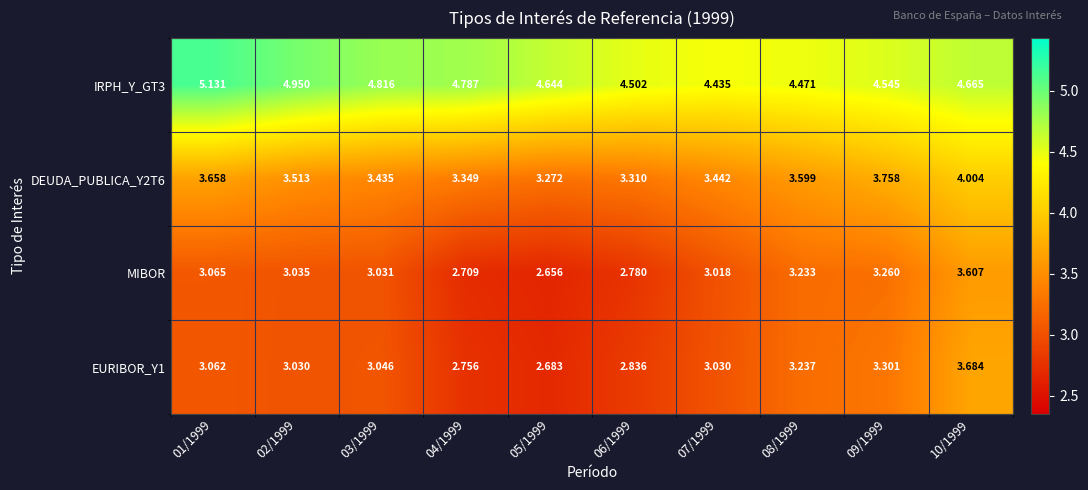

How many categories are shown in the chart?

10